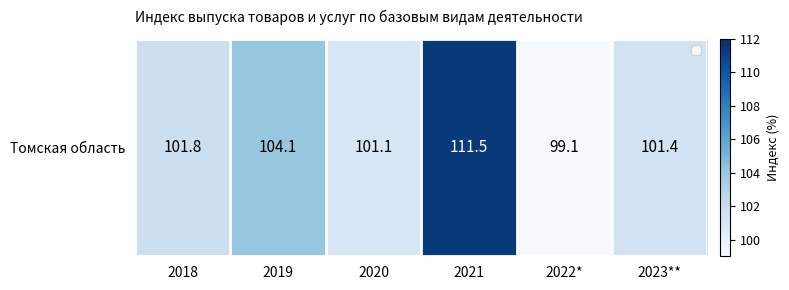

True or false: the data shows 111.5 at 2021.

True